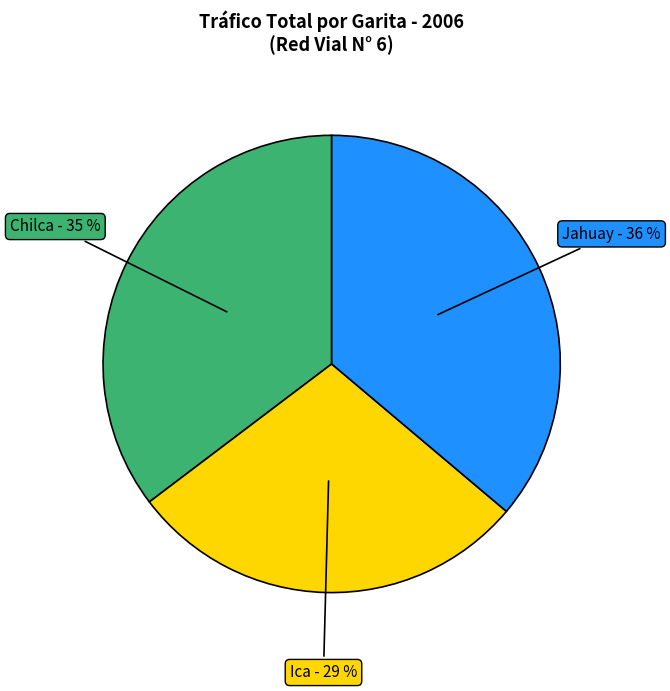

Does any single category account for the majority?

No